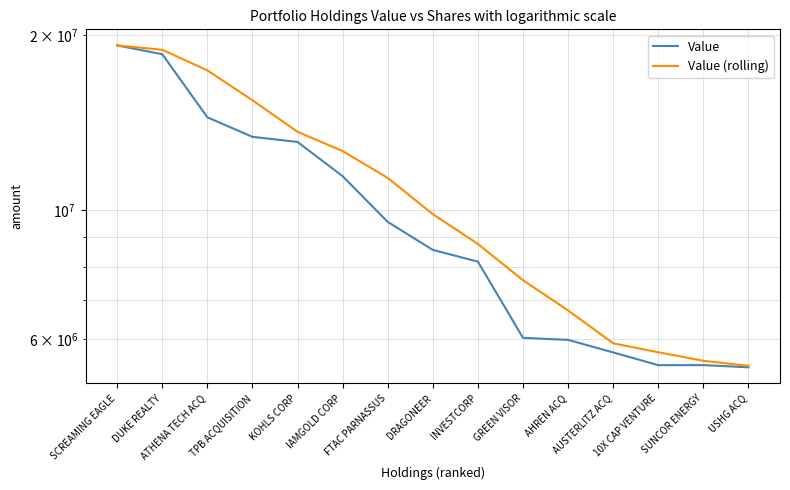

What is the total value across all series at 10X CAP VENTURE?

11105333.3